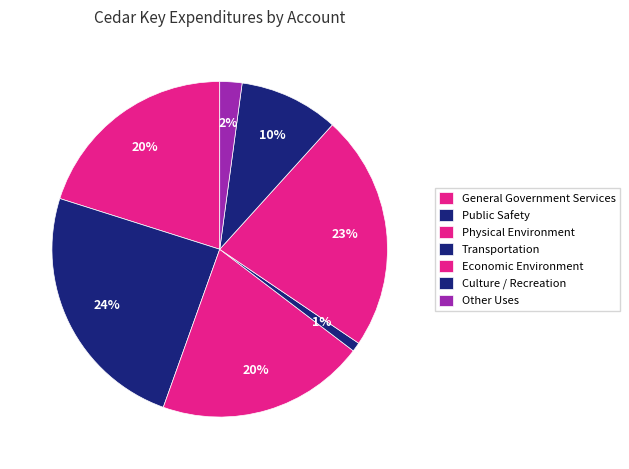

How many slices are in this pie chart?

7